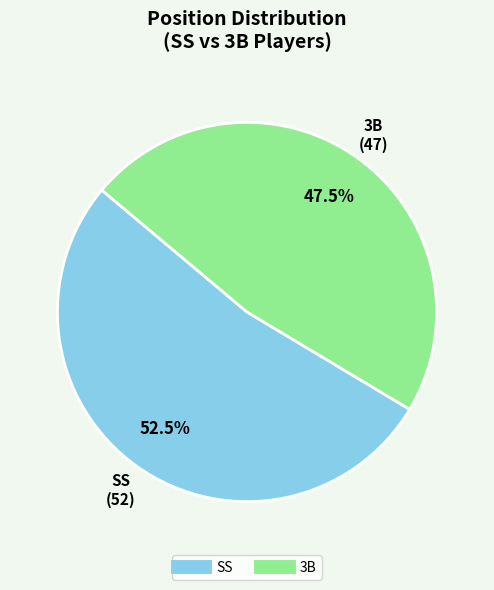

Rank the categories by value from lowest to highest.

3B, SS